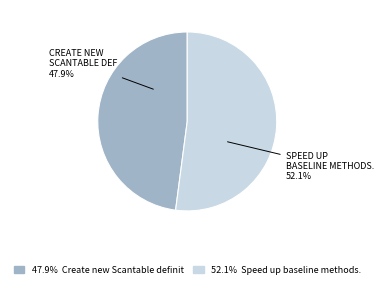

Does any single category account for the majority?

Yes